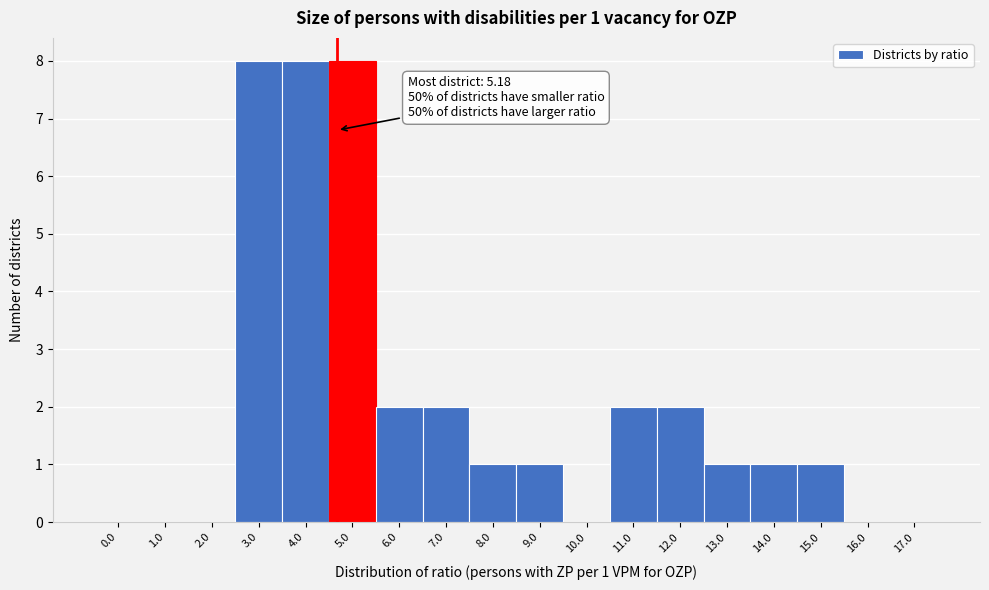

Reading left to right, list all the values displayed in this chart.

0.0=0	1.0=0	2.0=0	3.0=8	4.0=8	5.0=8	6.0=2	7.0=2	8.0=1	9.0=1	10.0=0	11.0=2	12.0=2	13.0=1	14.0=1	15.0=1	16.0=0	17.0=0